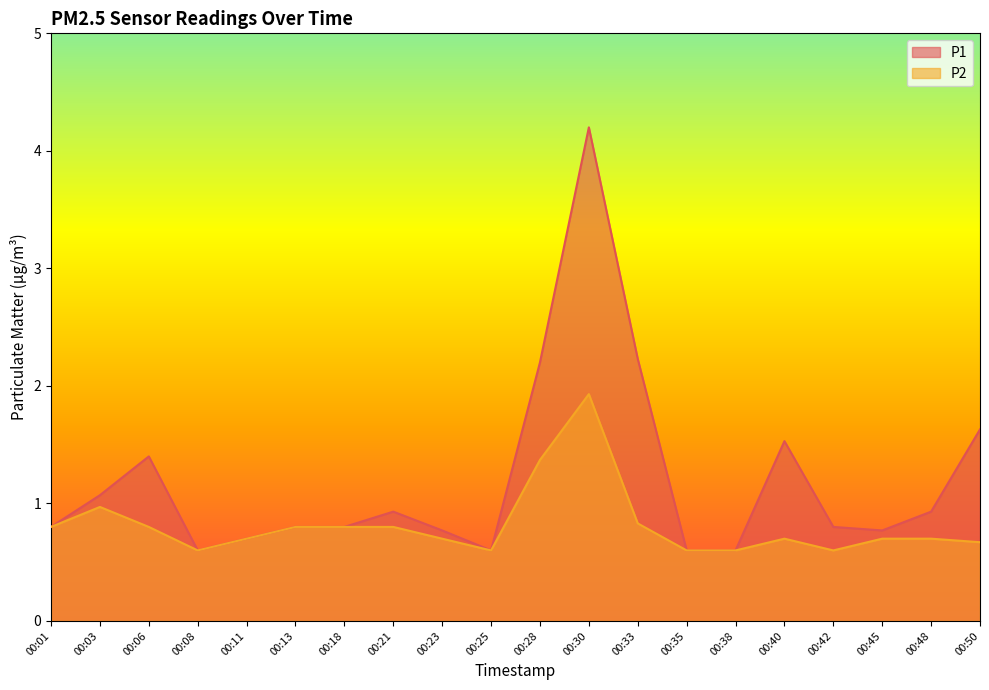

How many lines are shown in the chart?

2